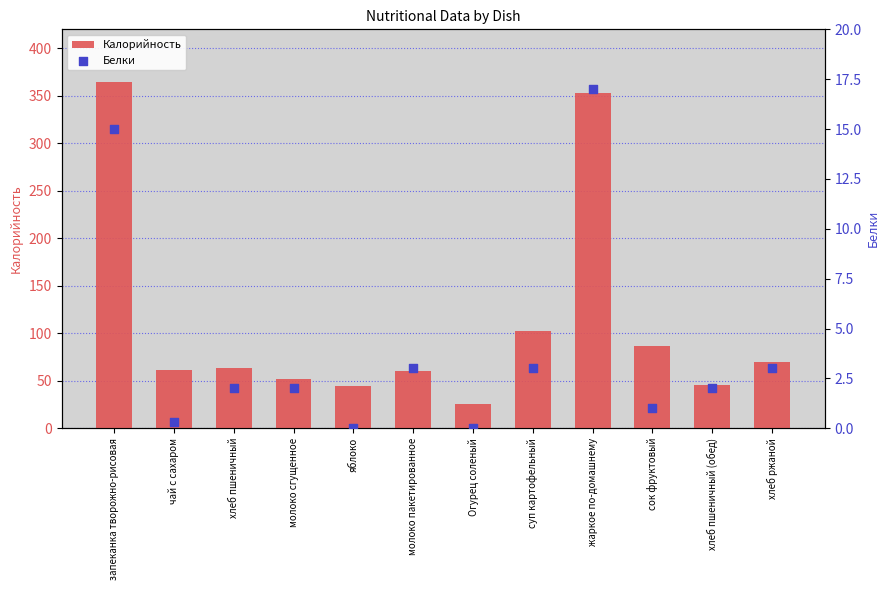

What are all the series names shown in the legend?

Калорийность, Белки